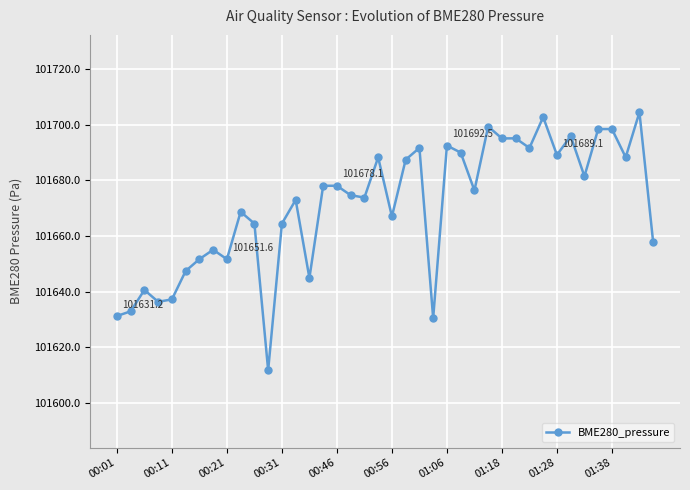

What is the value of the 11th point from the left?

101664.4